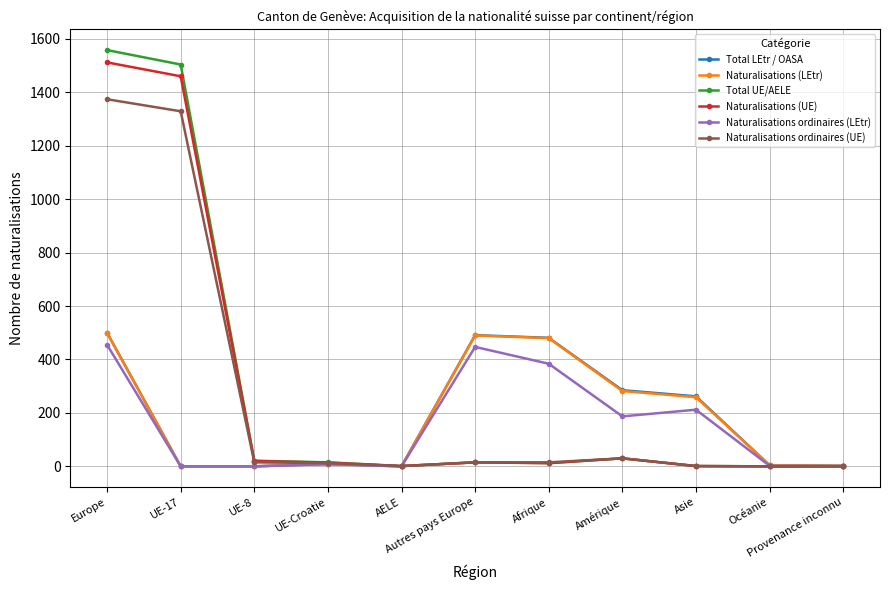

Which series changed the most between UE-8 and Amérique?

Total LEtr / OASA